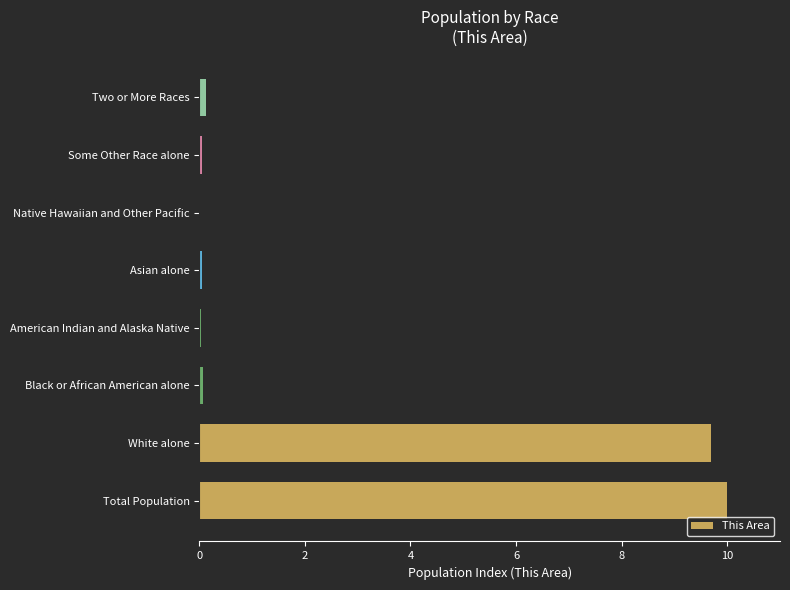

The chart shows a value of 9.7 at White alone. True or false?

True